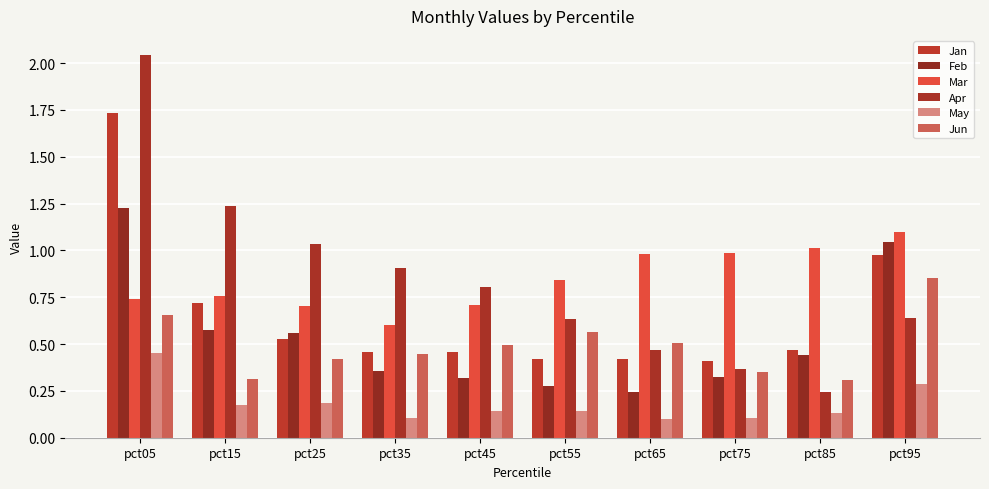

At how many categories does at least one series exceed 1?

5